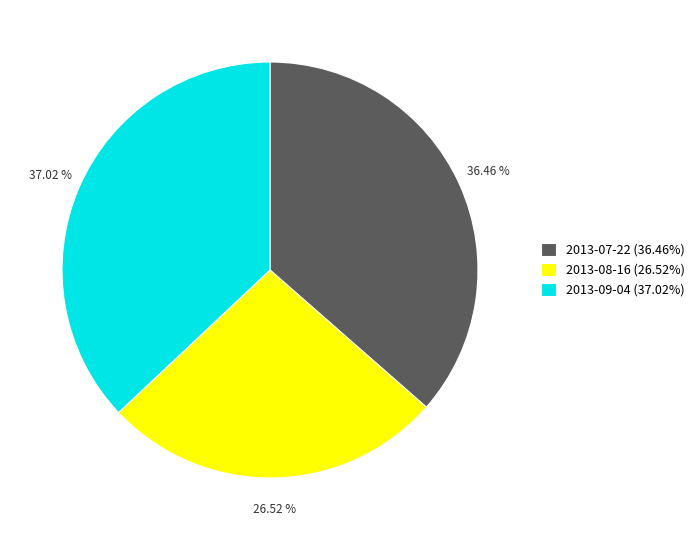

Is there any slice that represents more than half of the pie?

No